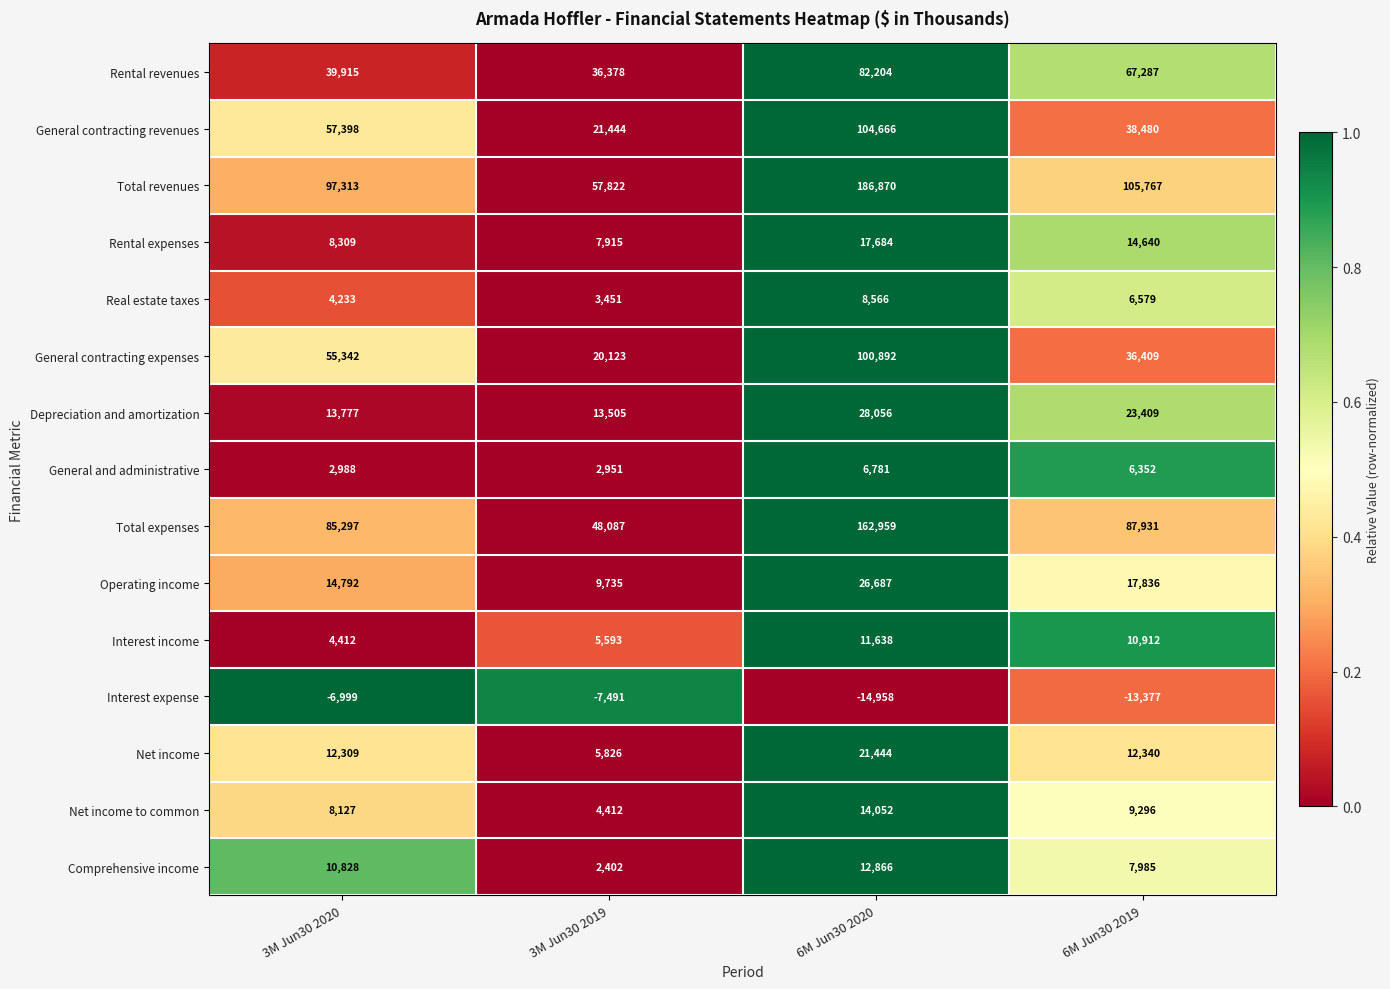

What is the spread (max minus min) of values at 6M Jun30 2019?

119144